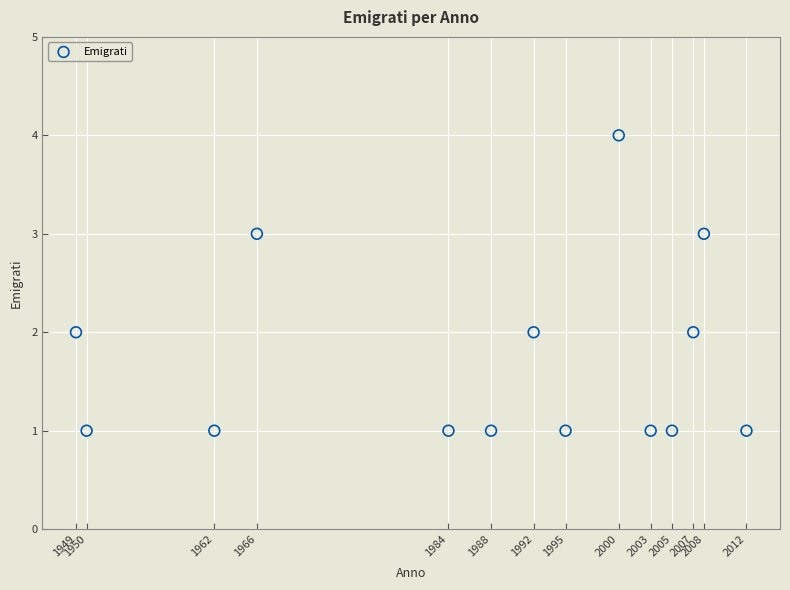

What is the range of X values (max minus min)?

63